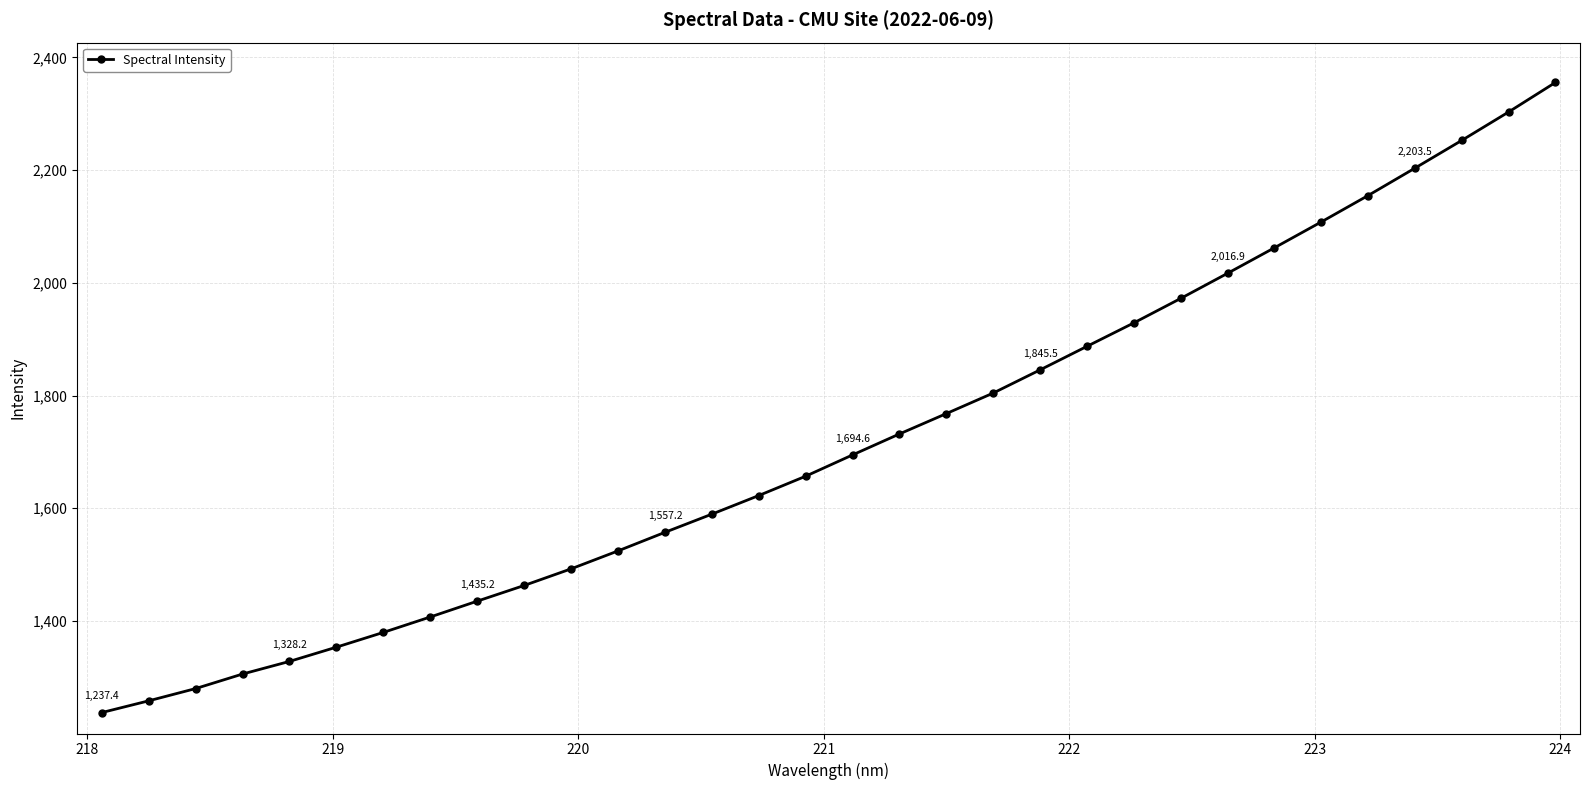

What is the value of the 10th point from the left?

1463.0